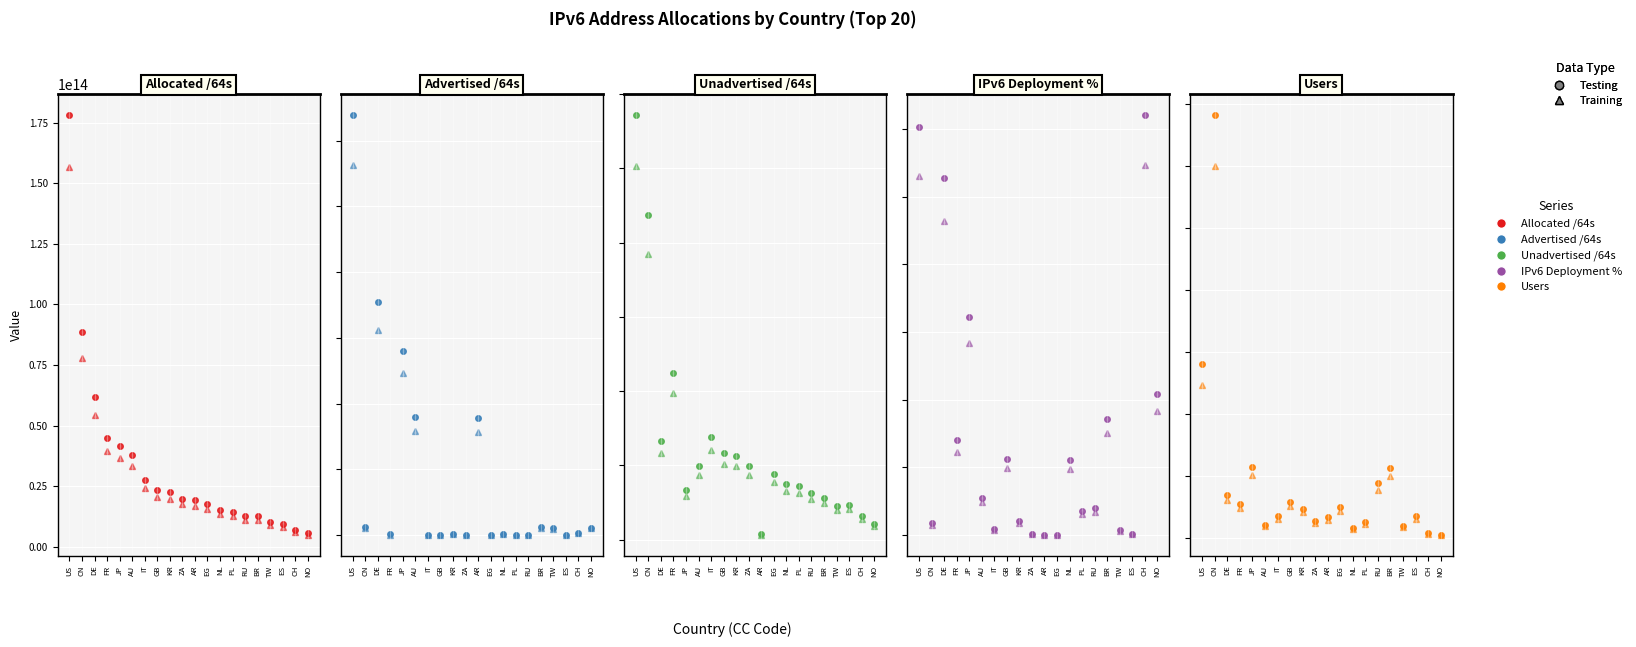

What is the total value across all series at TW?

20263693162057.8